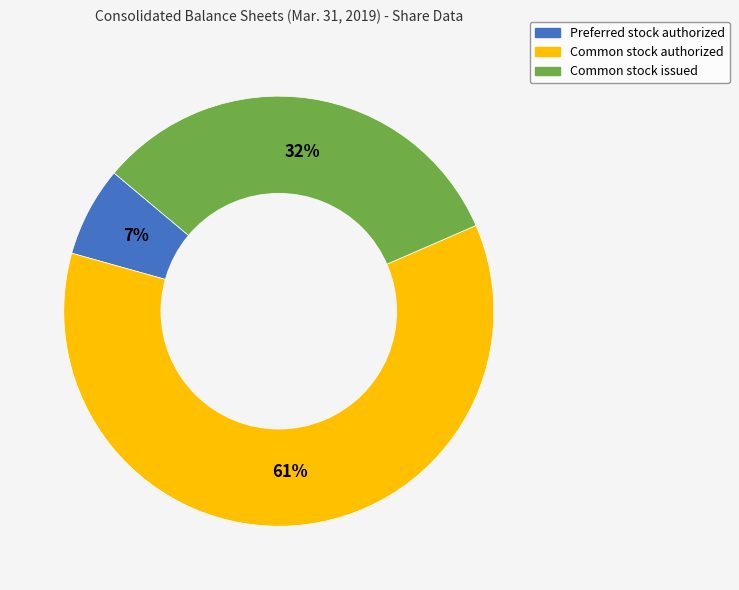

Count the number of slices in the pie.

3